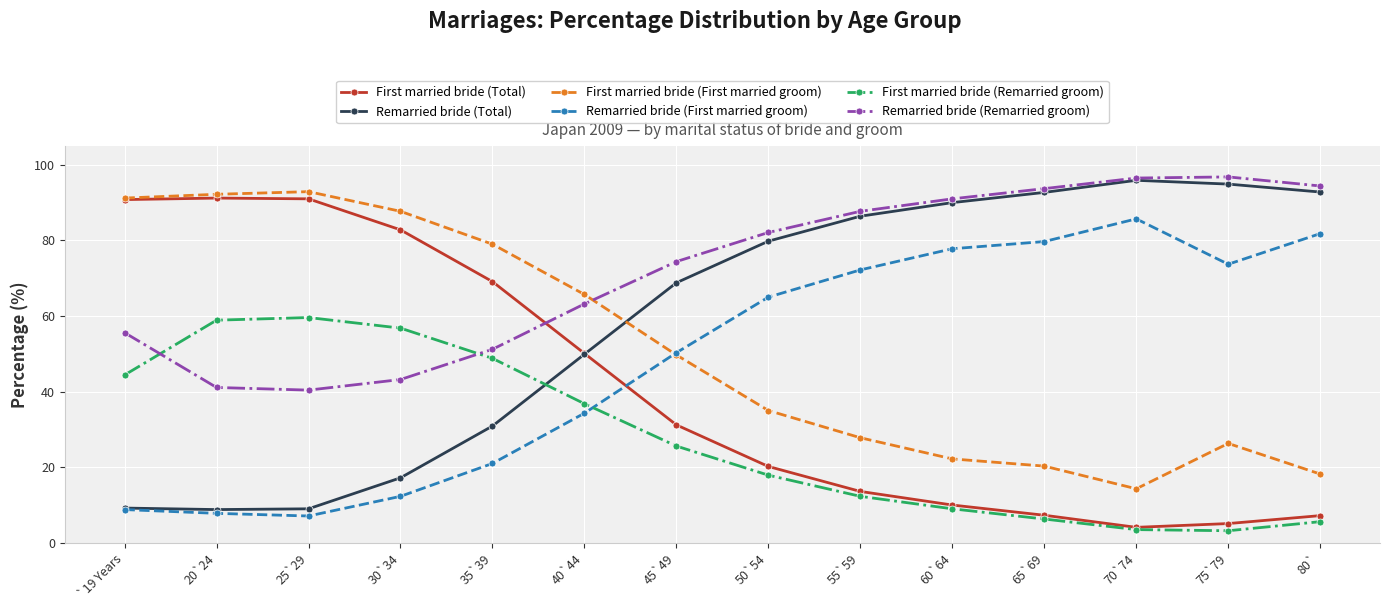

True or false: Remarried bride (Remarried groom) has more than 2 interior local peaks.

False